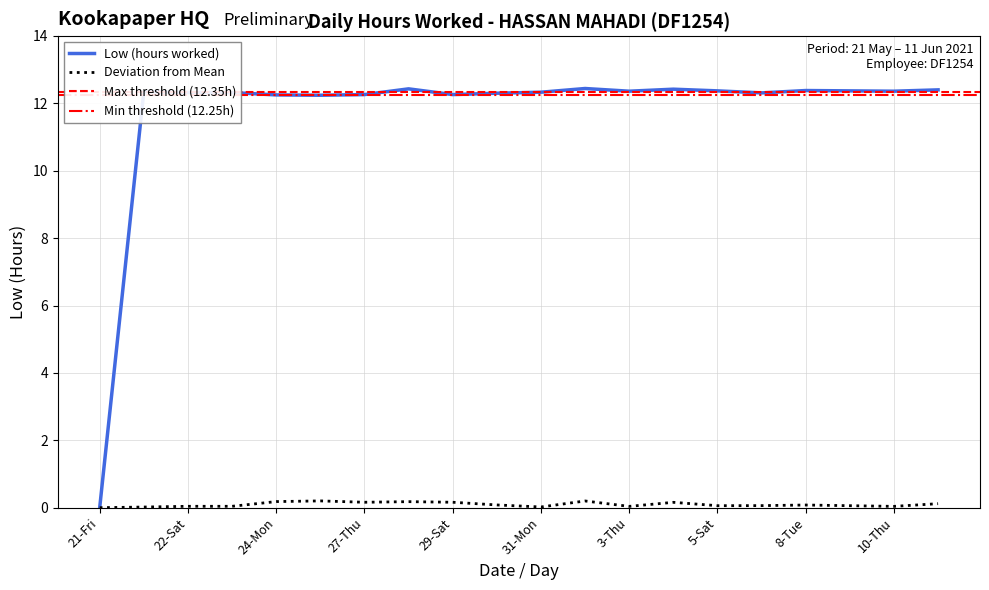

The chart shows a value of 12.3 at 23-Sun. True or false?

True